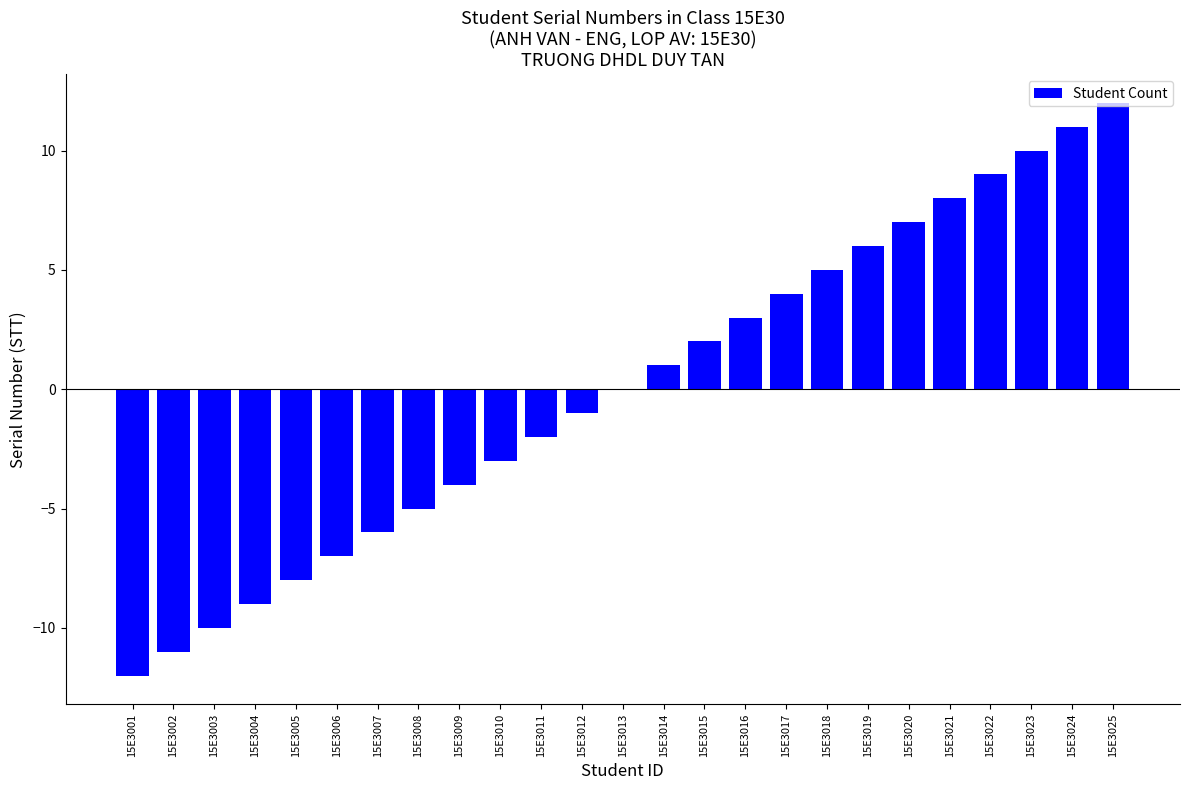

Is it true that the value at 15E3021 is 8?

True